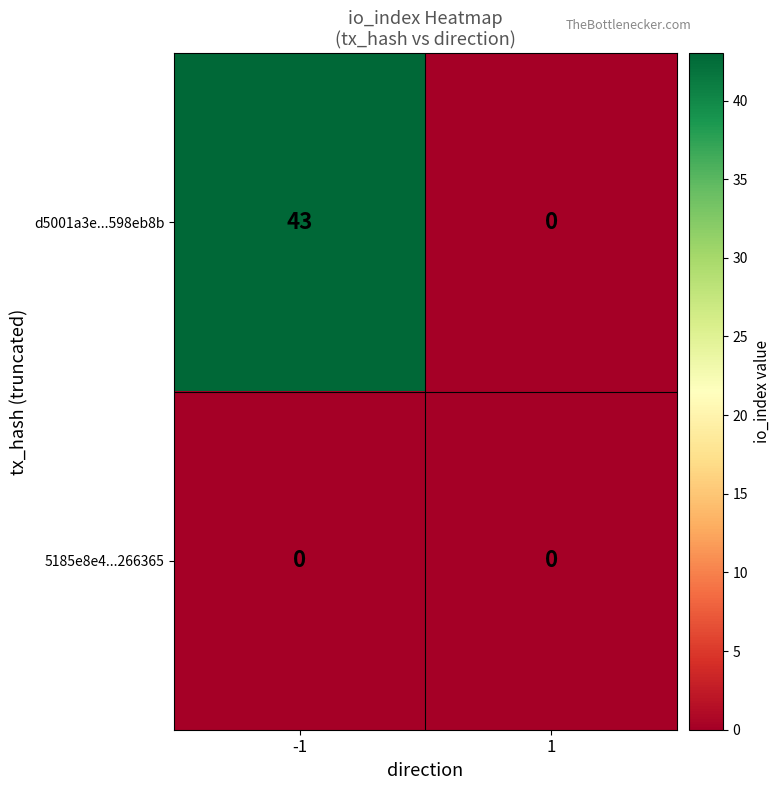

Which series has the widest spread of values?

d5001a3e...598eb8b